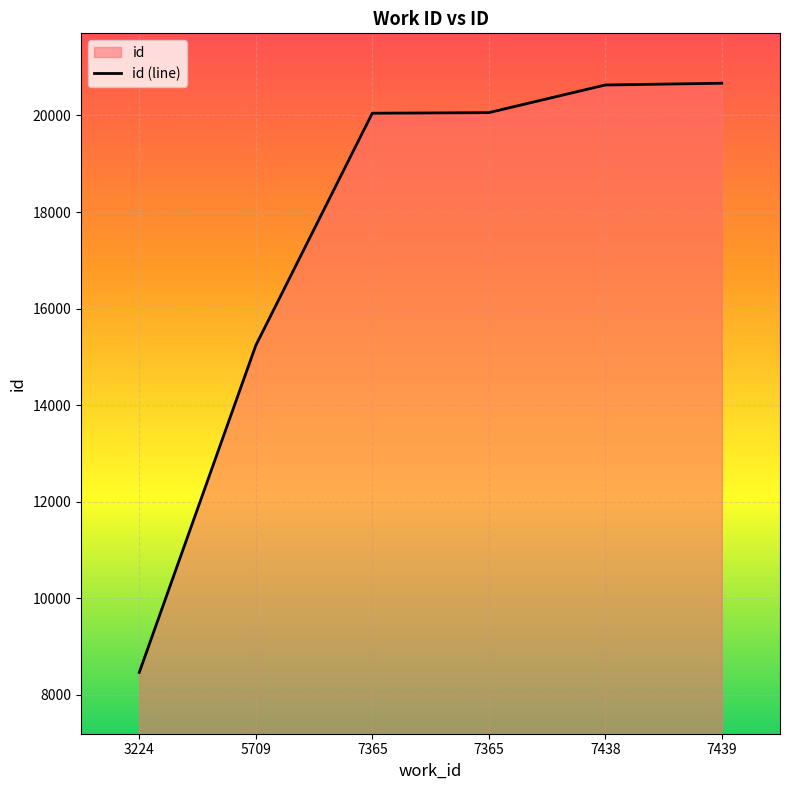

List the labels in order of value, largest first.

7439, 7438, 7365, 7365, 5709, 3224